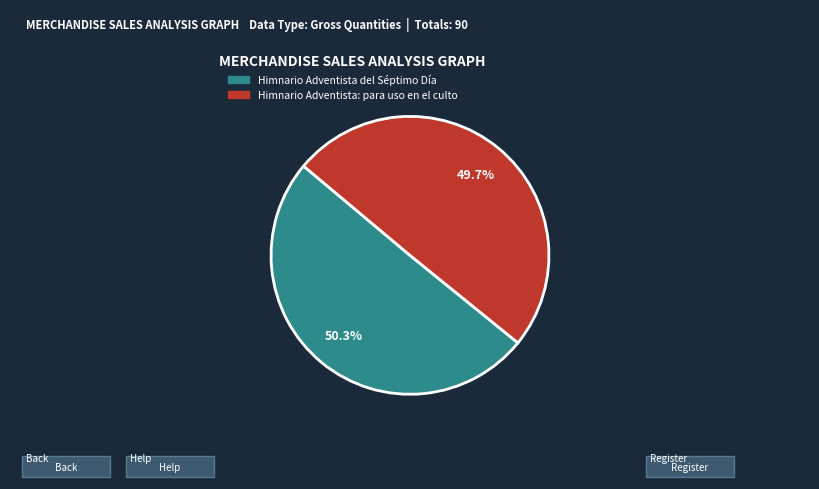

Which slice is the largest?

Himnario Adventista del Séptimo Día